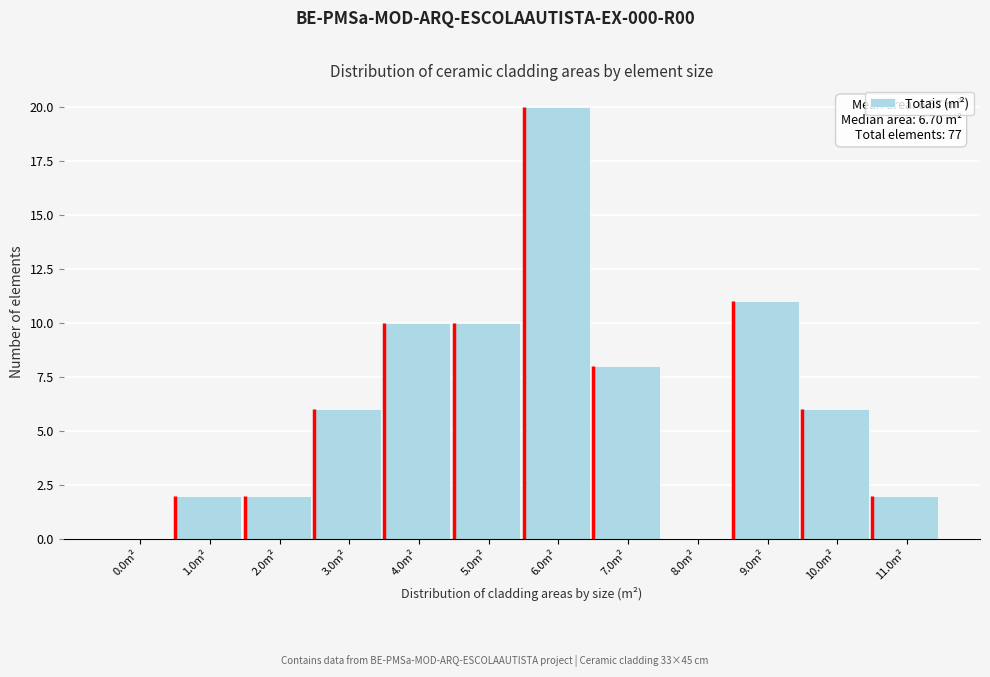

Reading left to right, list all the values displayed in this chart.

0.0m²=0	1.0m²=2	2.0m²=2	3.0m²=6	4.0m²=10	5.0m²=10	6.0m²=20	7.0m²=8	8.0m²=0	9.0m²=11	10.0m²=6	11.0m²=2